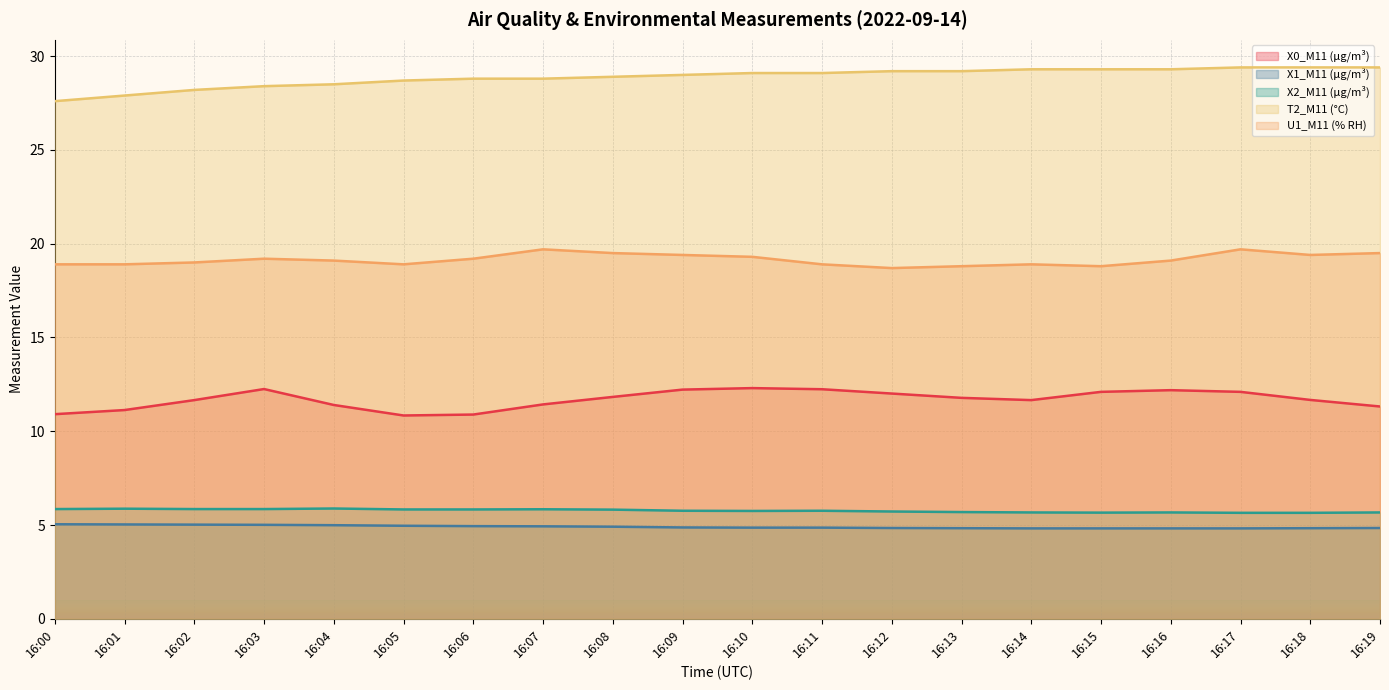

How many lines are shown in the chart?

5